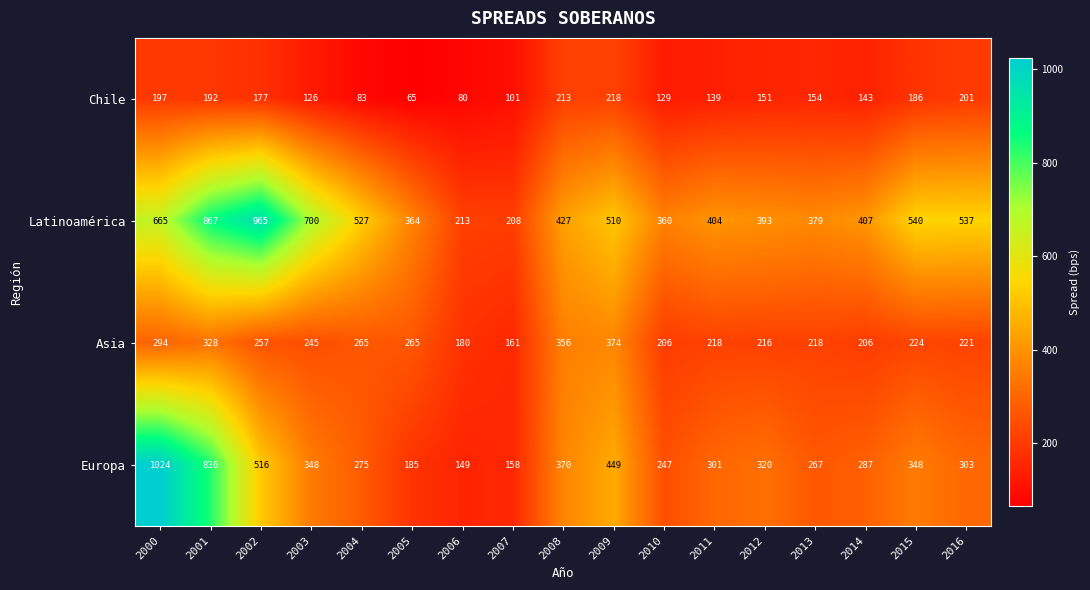

Is it true that Chile equals 126 at 2003?

True